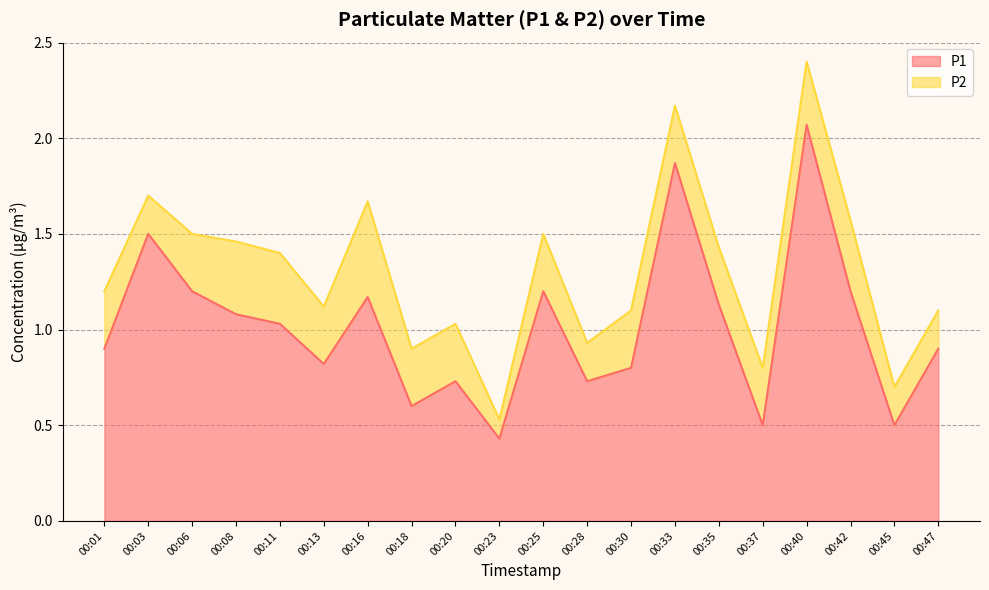

What is the average value?

1.0